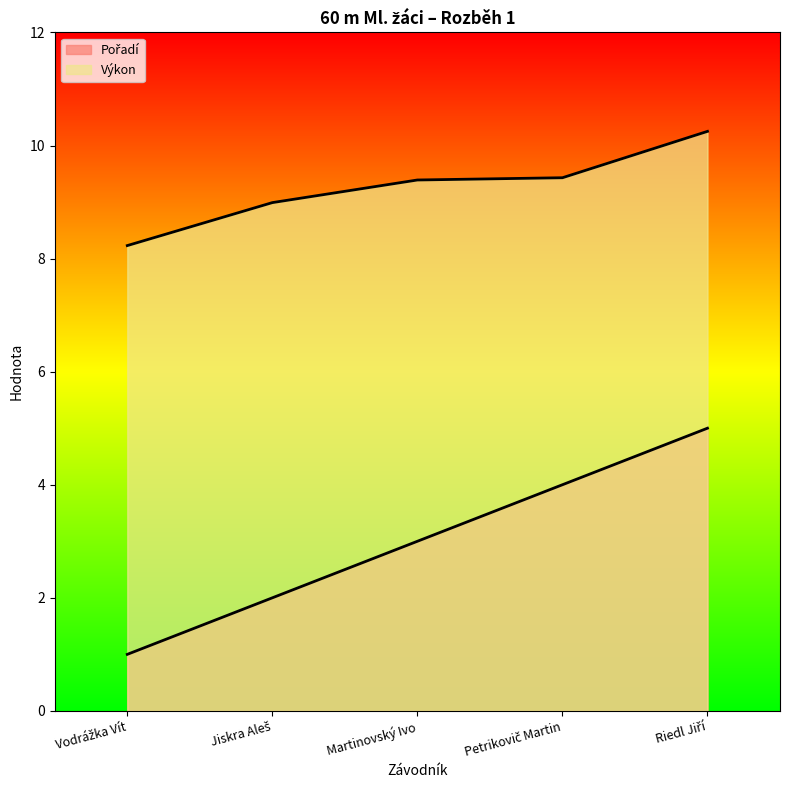

True or false: Pořadí and Výkon cross at least once.

False